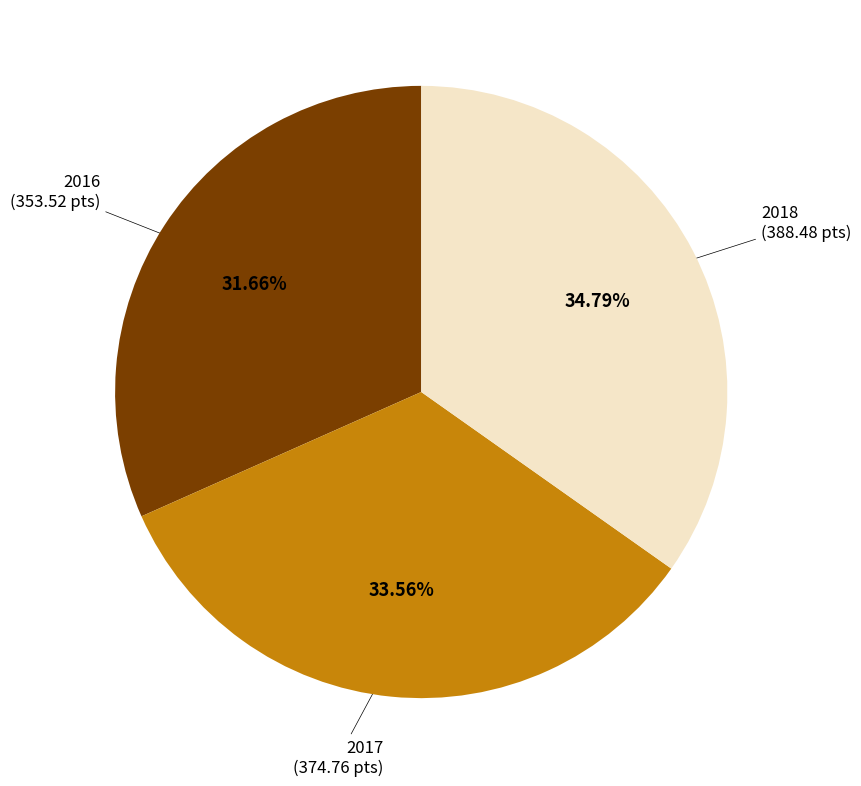

Is there a majority slice in this chart?

No